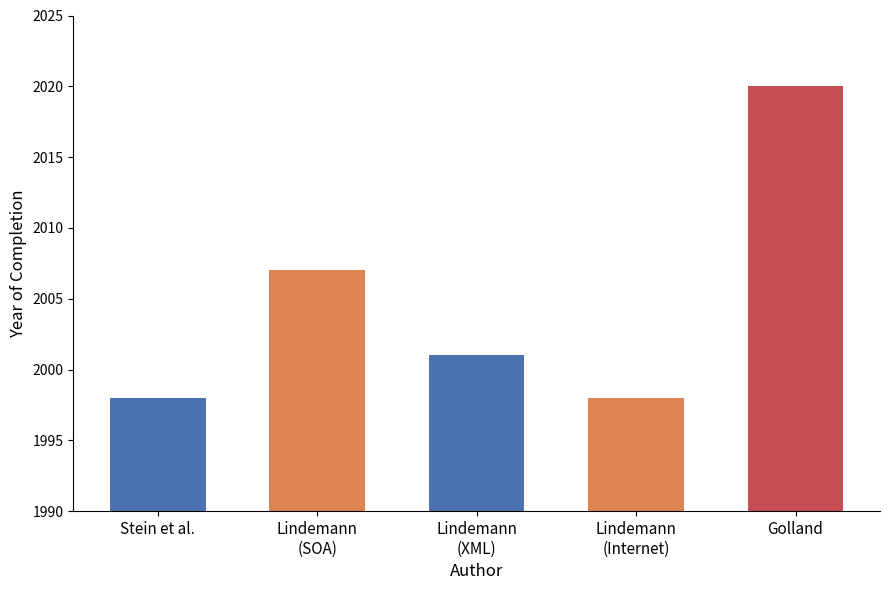

What is the label of the 2nd bar from the right?

Lindemann, Markus (Internet)